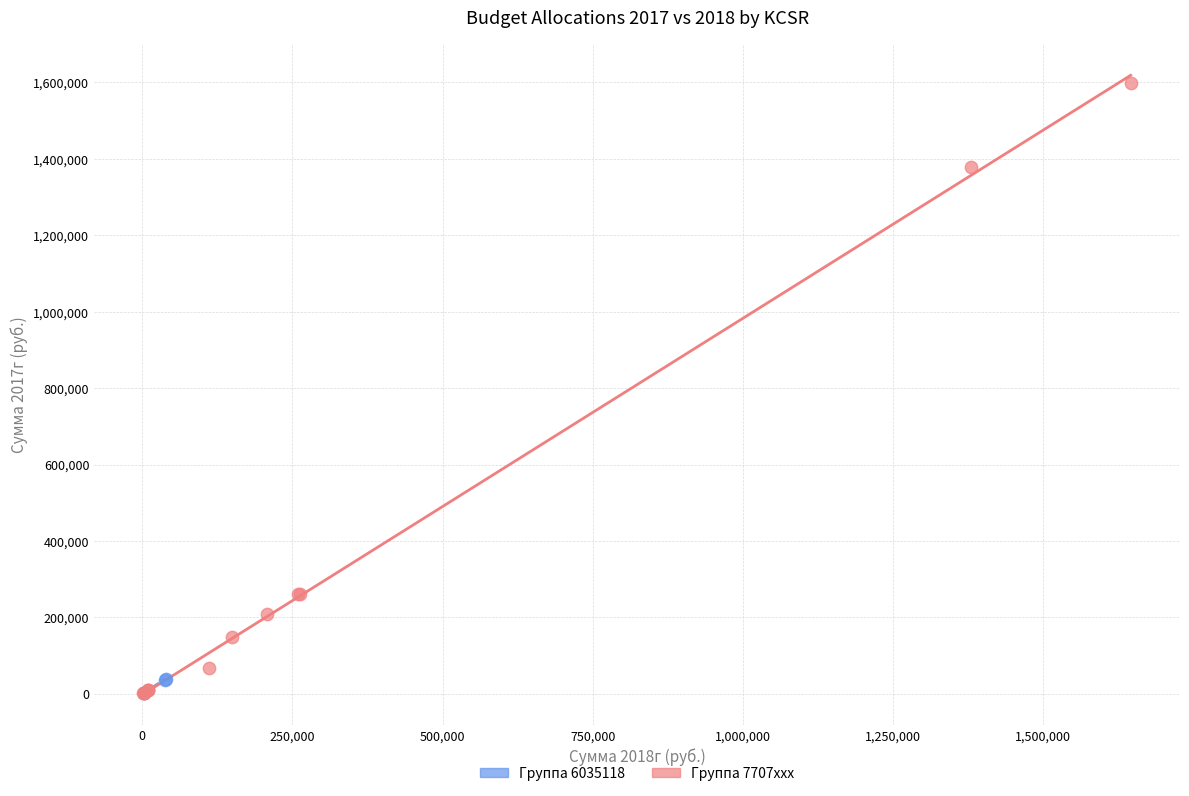

Which series reaches the maximum Y coordinate?

Группа 7707xxx